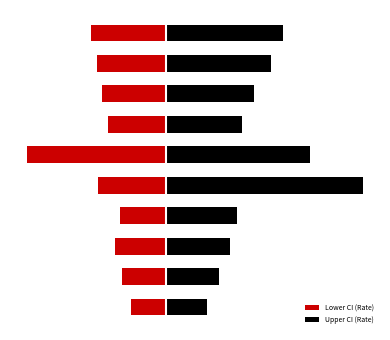

List the series in order of their peak value, lowest first.

Lower CI (Rate), Upper CI (Rate)